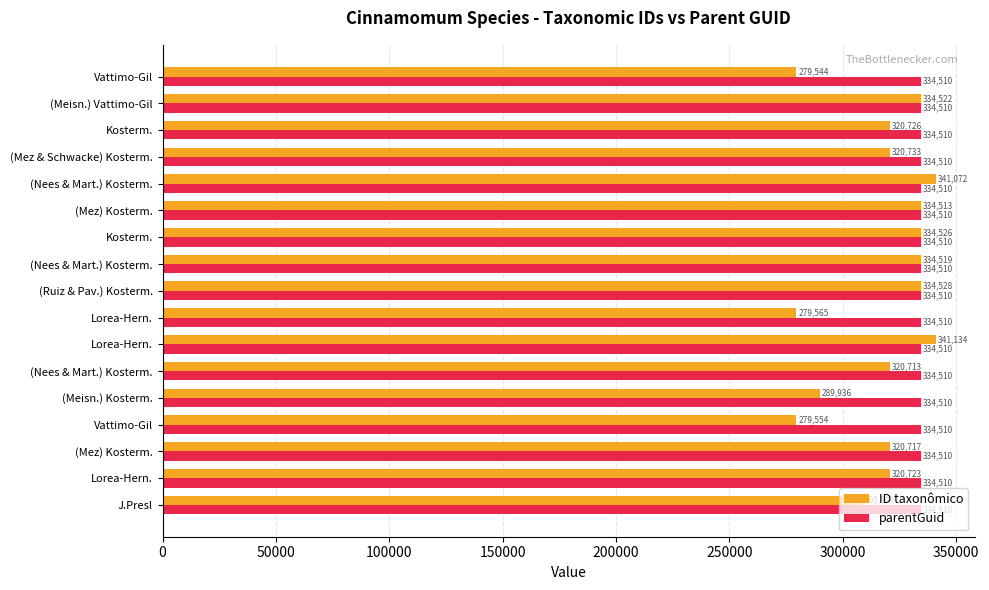

Which series has the largest range (max minus min)?

ID taxonômico